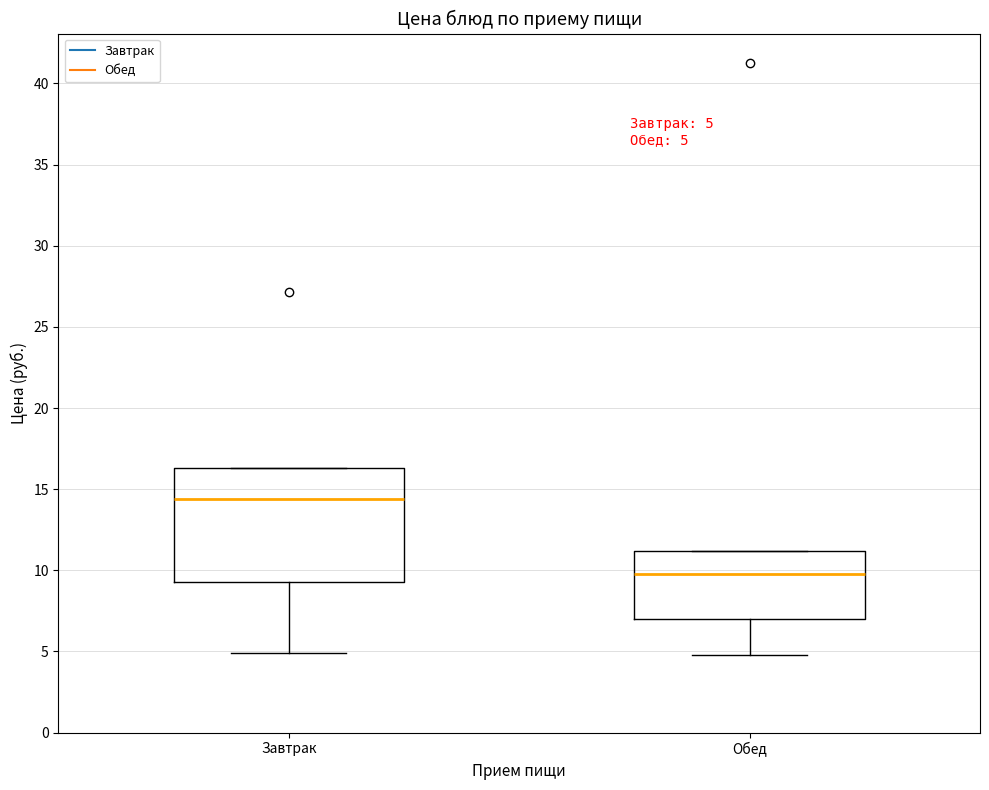

Comparing the boxes themselves (not the whiskers), which one is the tallest?

Завтрак